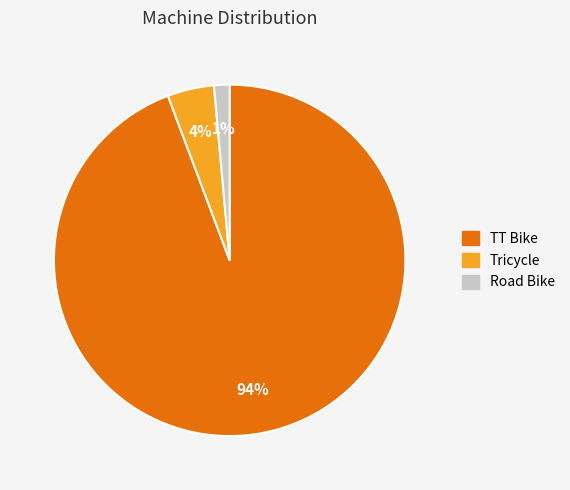

What is the largest slice in the pie chart?

TT Bike